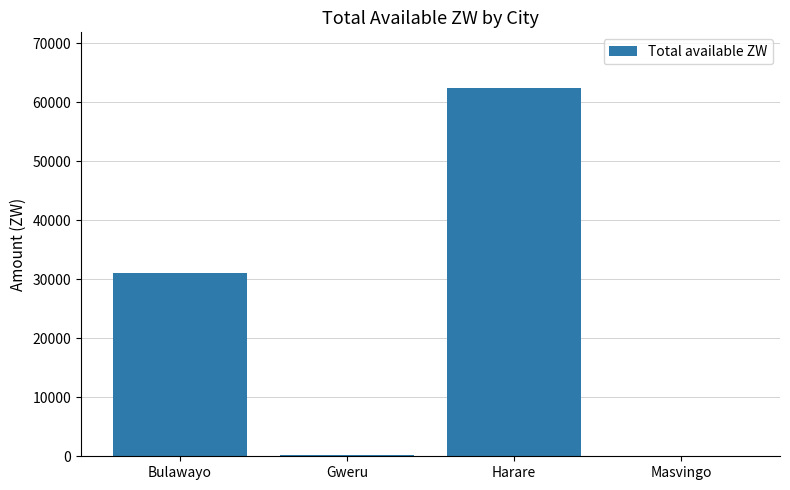

What is the maximum value shown in the chart?

62490.4